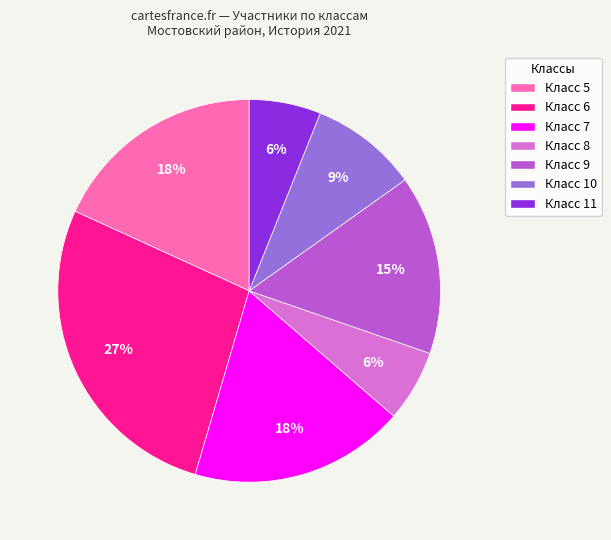

To the nearest percent, what is the average slice percentage?

14%